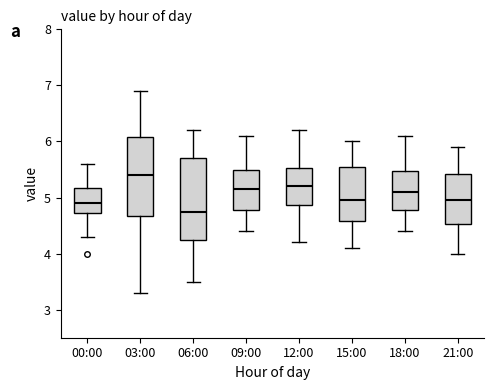

Which box has the highest median line?

03:00